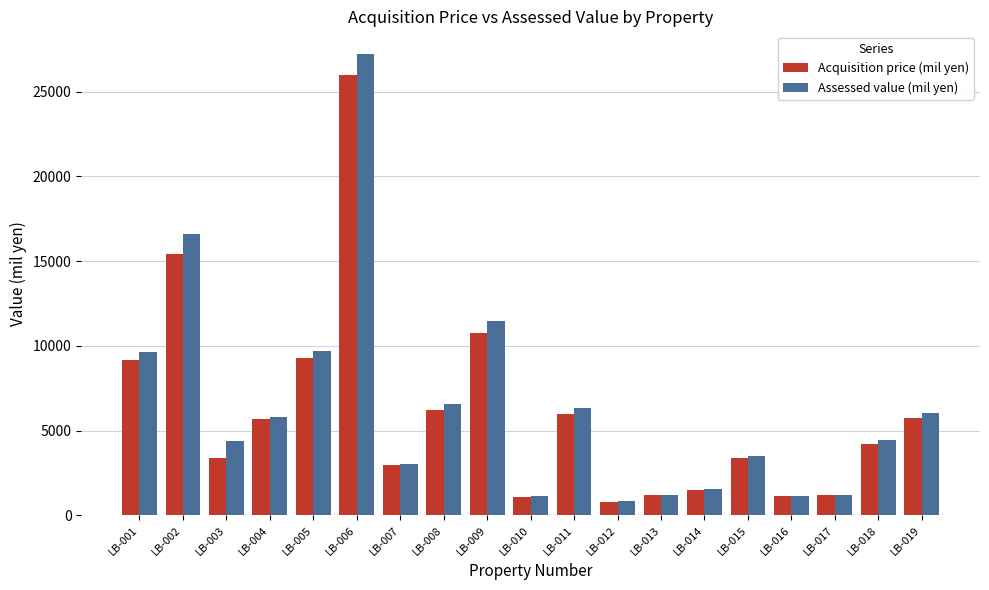

Read the Assessed value (mil yen) value at LB-012, to the nearest 100.

800